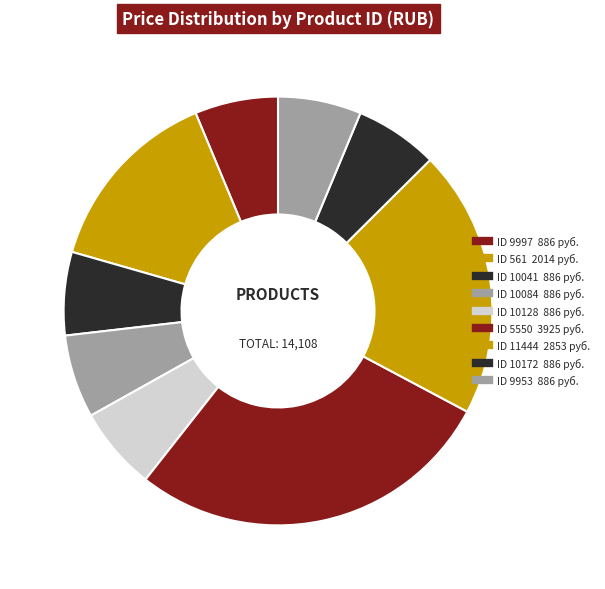

Count the number of slices in the pie.

9